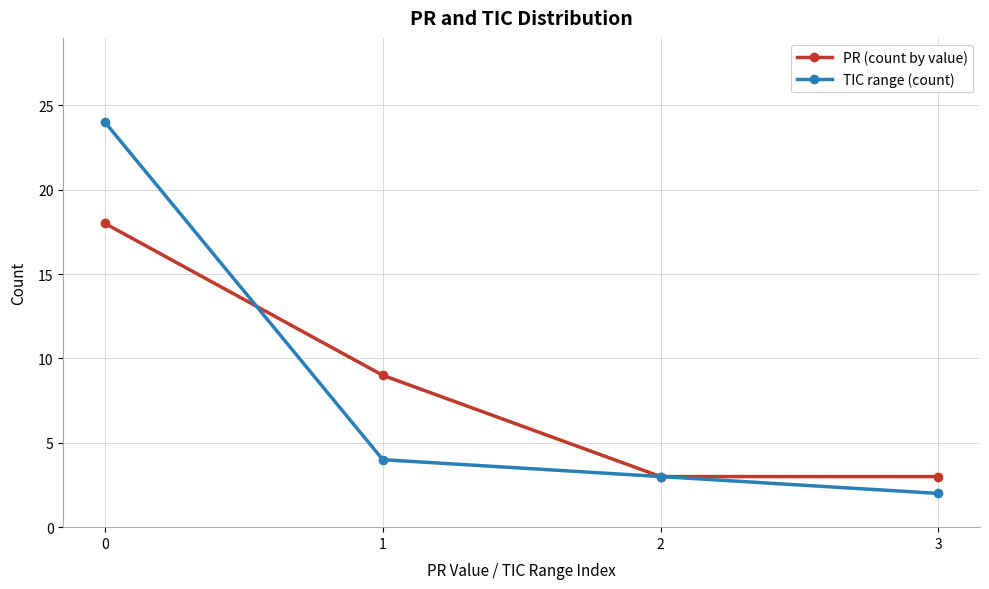

Which series ends up on top after the final intersection of TIC range (count) and PR (count by value)?

PR (count by value)